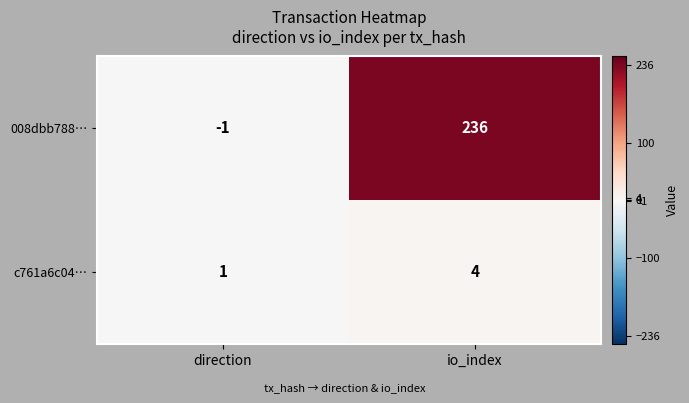

What is the total value across all series at io_index?

240